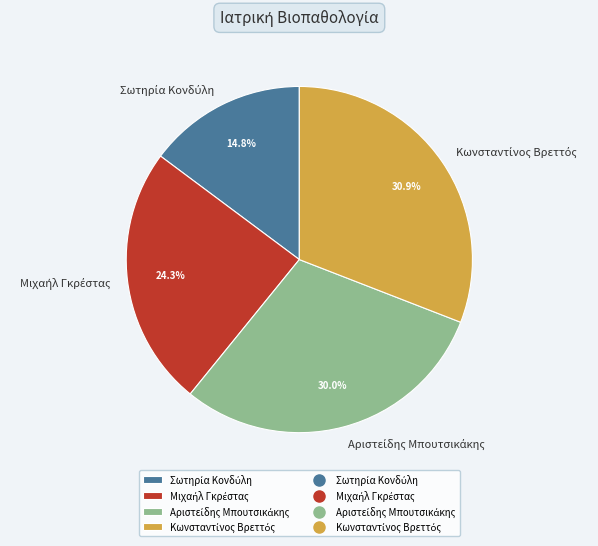

Is there a majority slice in this chart?

No